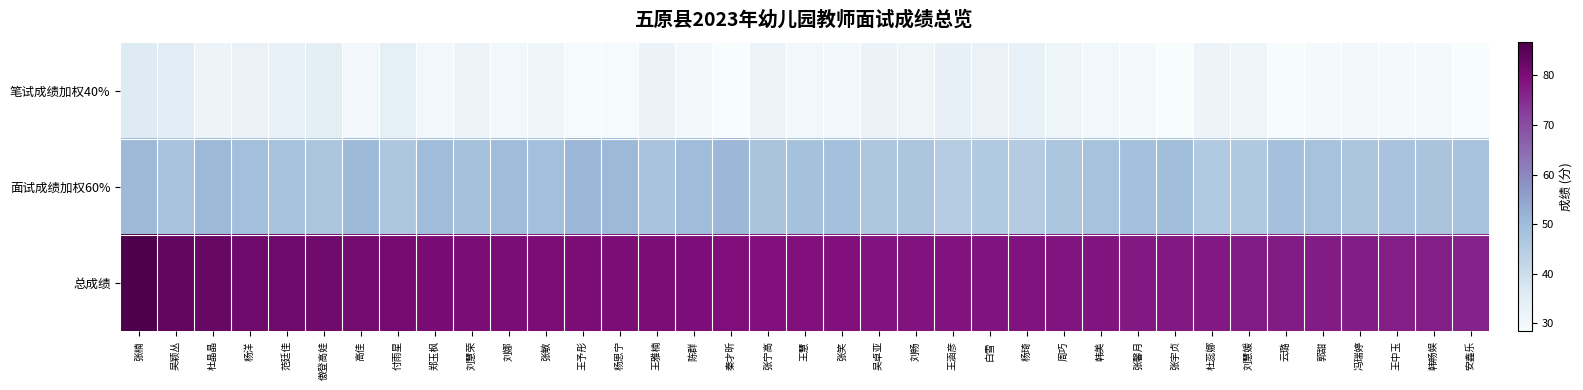

At which category is the sum across all series the highest?

张楠